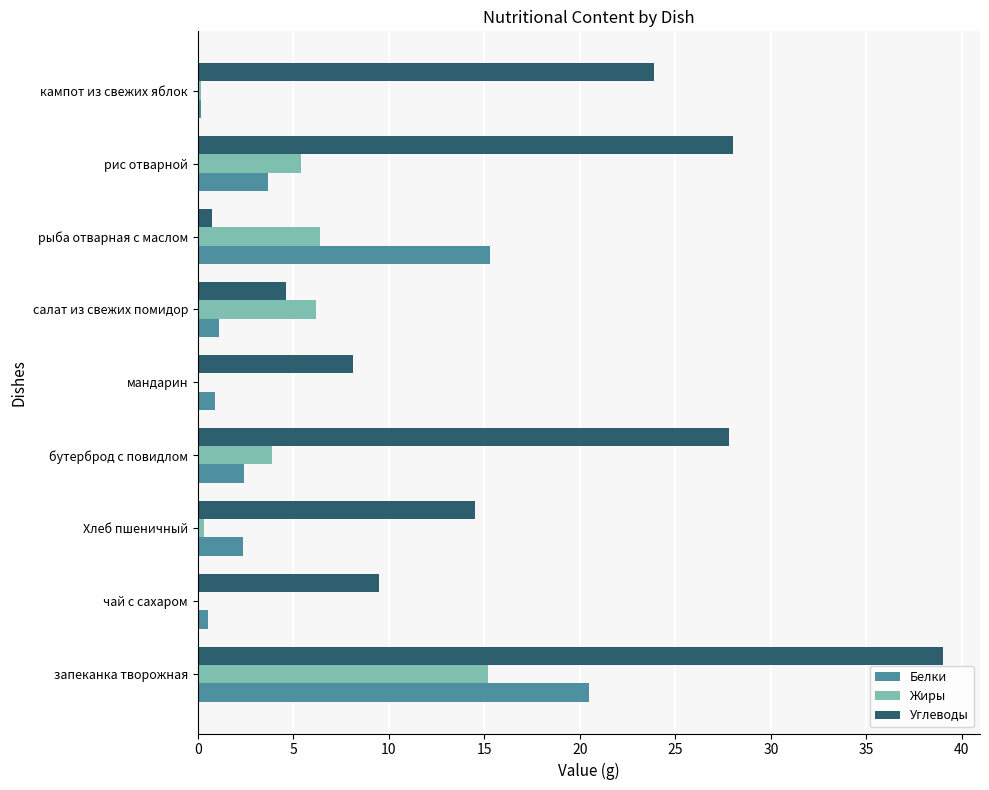

At which category is the sum across all series the highest?

запеканка творожная